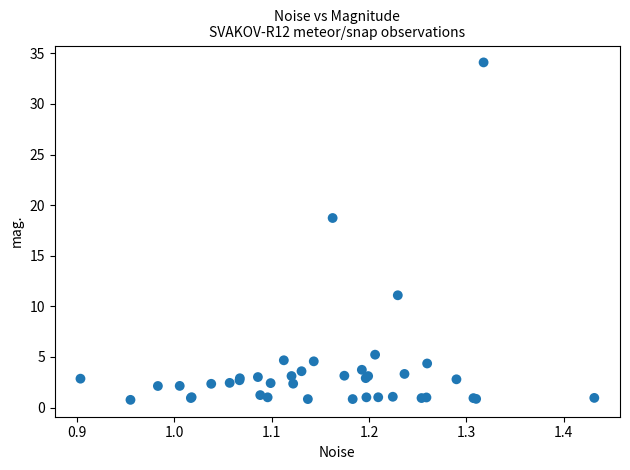

What Y value in the scatter plot is closest to 17?

18.7